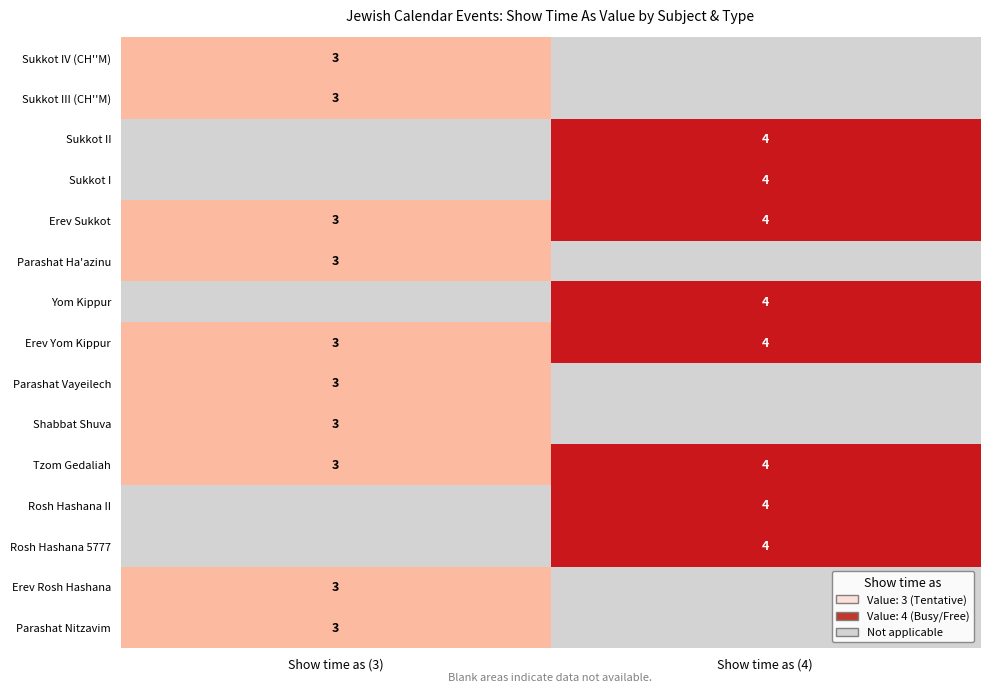

Is it true that Sukkot I equals 2 at Show time as (4)?

False